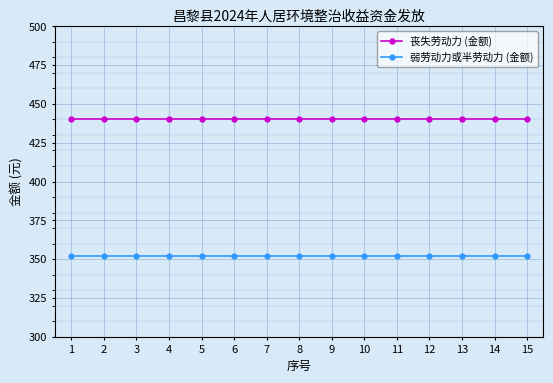

The 弱劳动力或半劳动力 (金额) series shows 467.1 at 11. True or false?

False